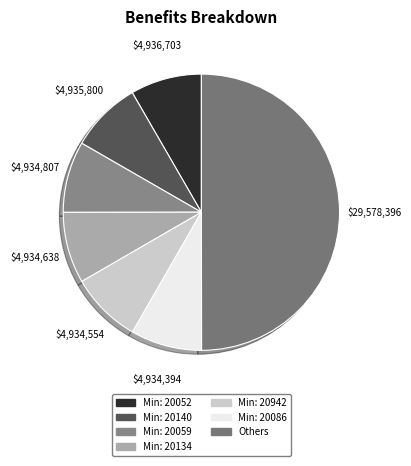

How many segments does this pie chart have?

7